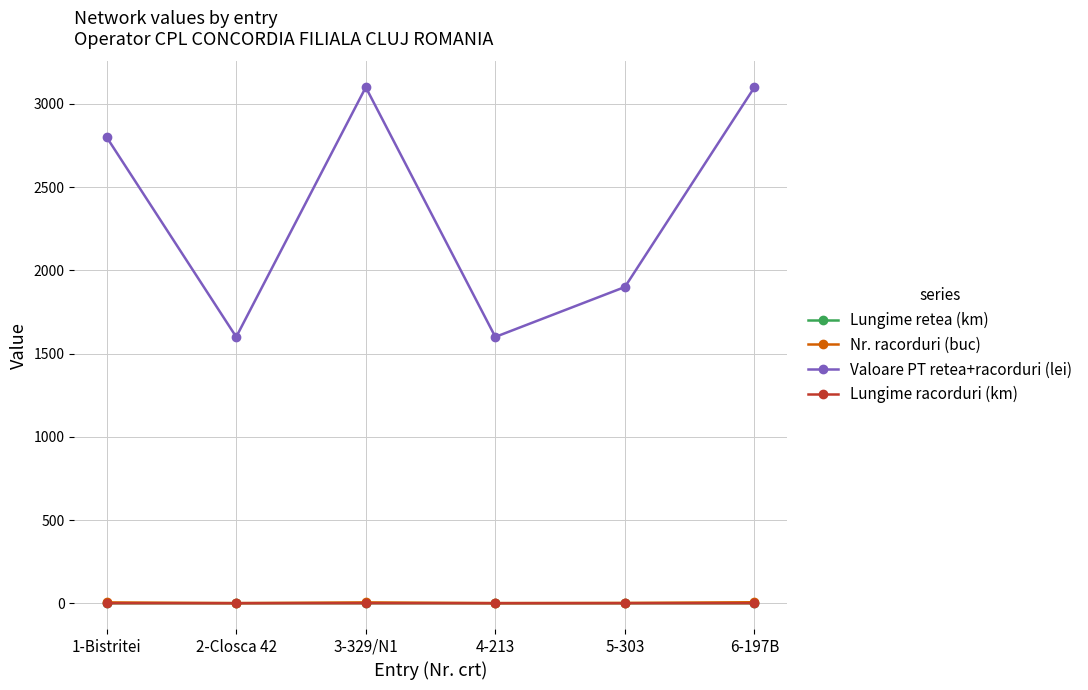

True or false: Lungime racorduri (km) and Valoare PT retea+racorduri (lei) intersect in this chart.

False